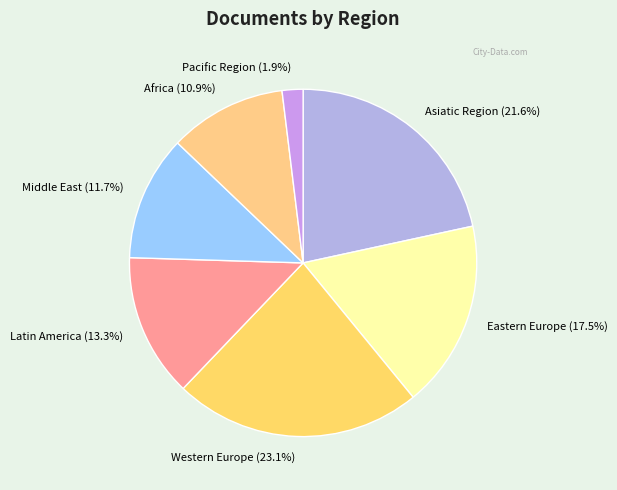

Rank the categories by value from lowest to highest.

Pacific Region, Africa, Middle East, Latin America, Eastern Europe, Asiatic Region, Western Europe